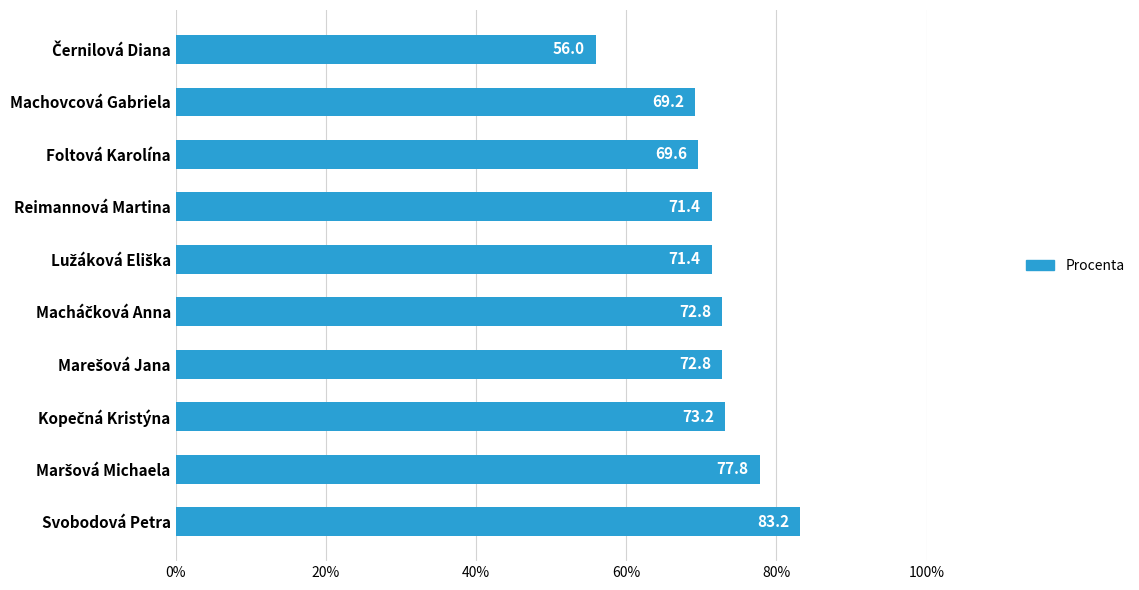

Is it true that the value at Machovcová Gabriela is 69.2?

True